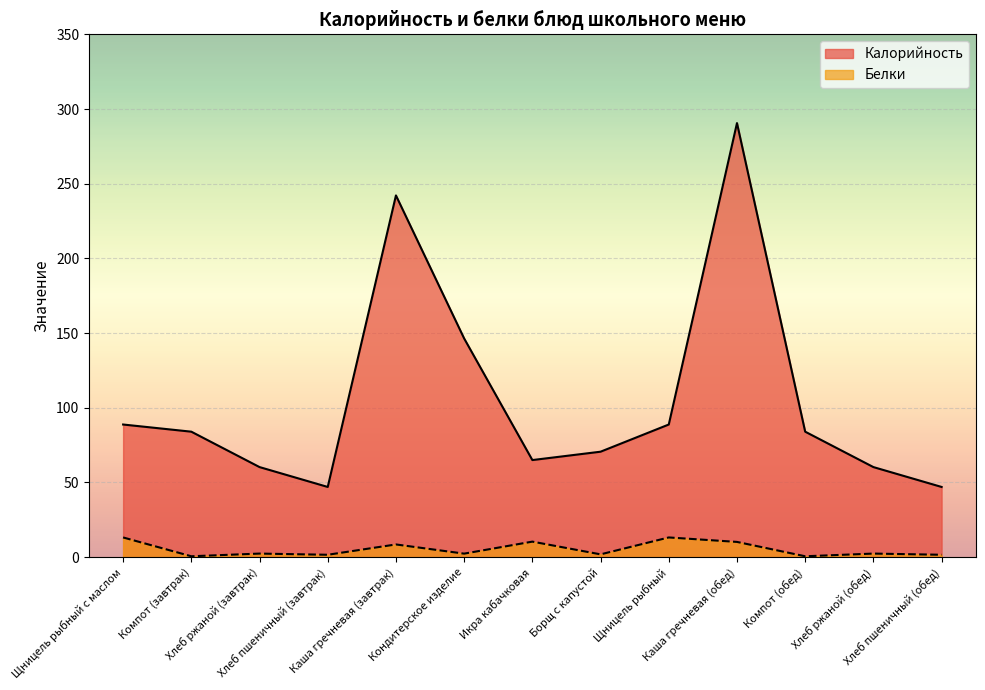

Which series has the largest total across all categories?

Калорийность